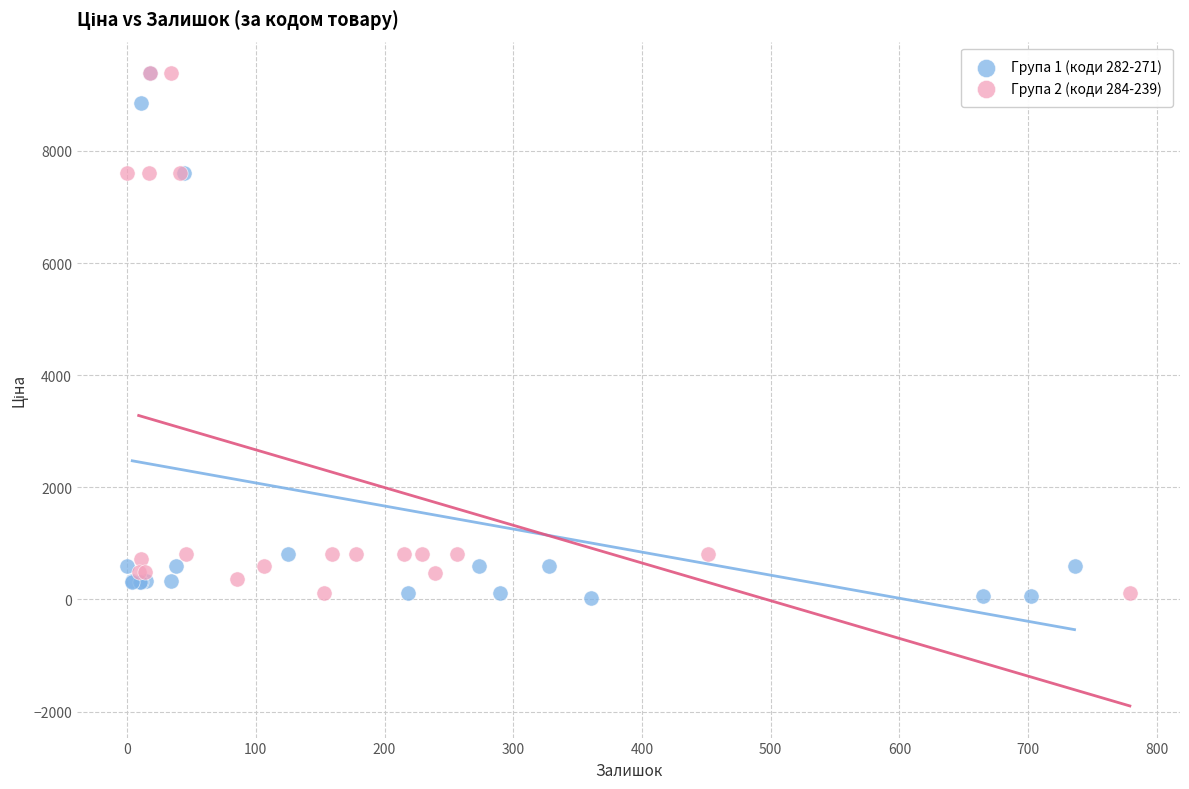

What are all the series names shown in the legend?

Група 1 (коди 282-271), Група 2 (коди 284-239)